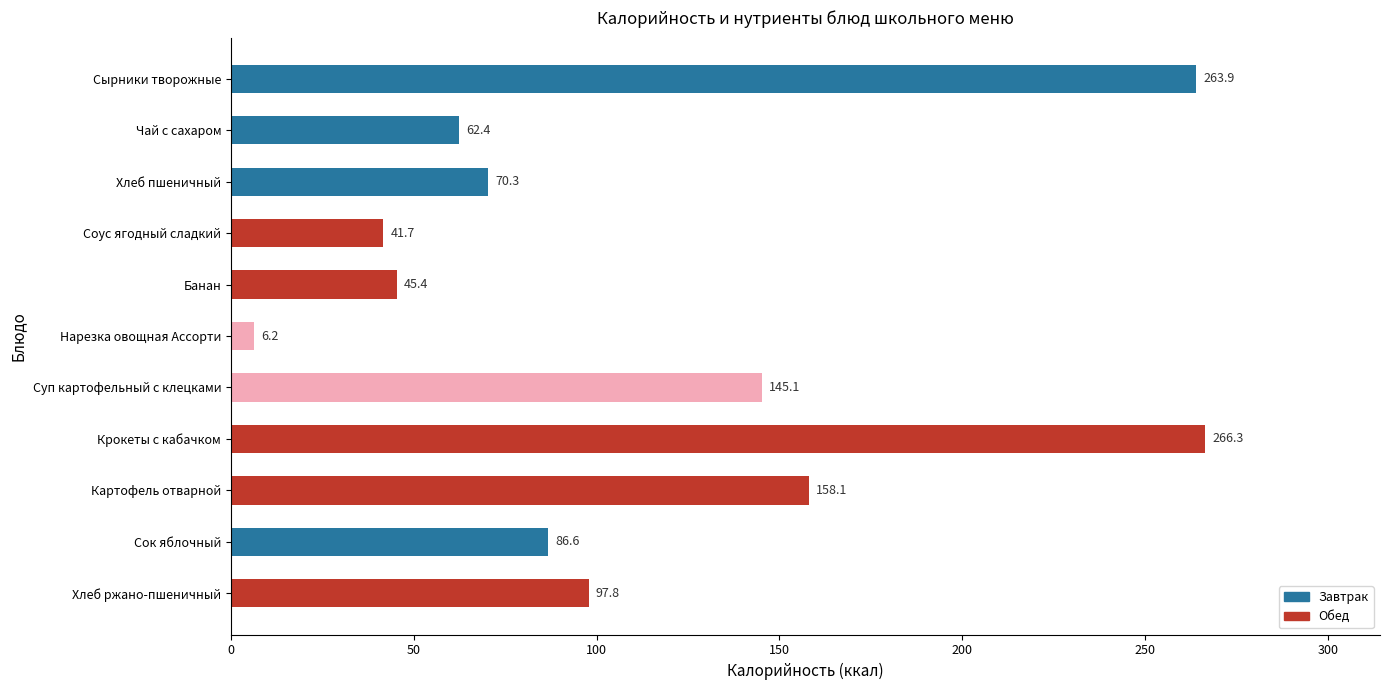

Approximately how many times larger is the value at Чай с сахаром compared to Хлеб пшеничный?

0.9